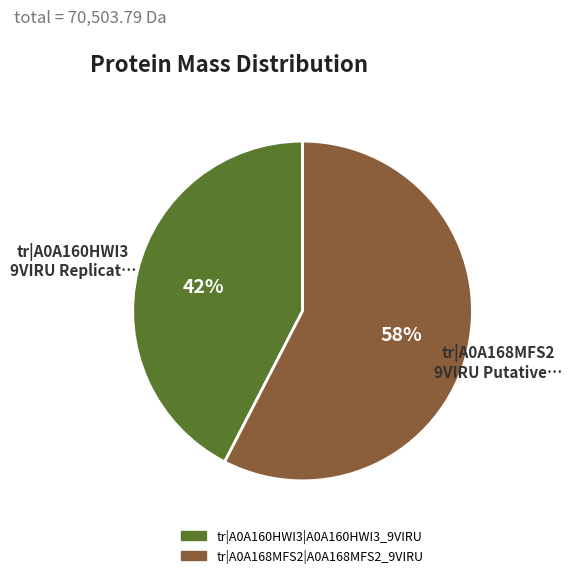

How many segments does this pie chart have?

2